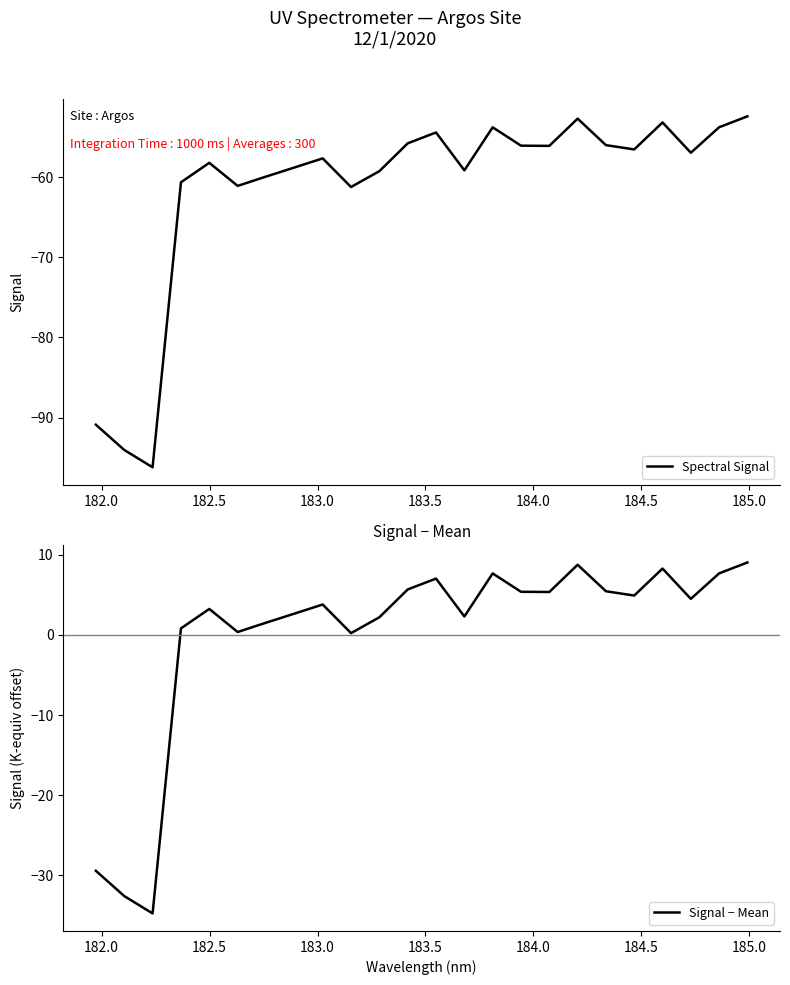

The Signal − Mean series shows 1.4 at 183.0. True or false?

False